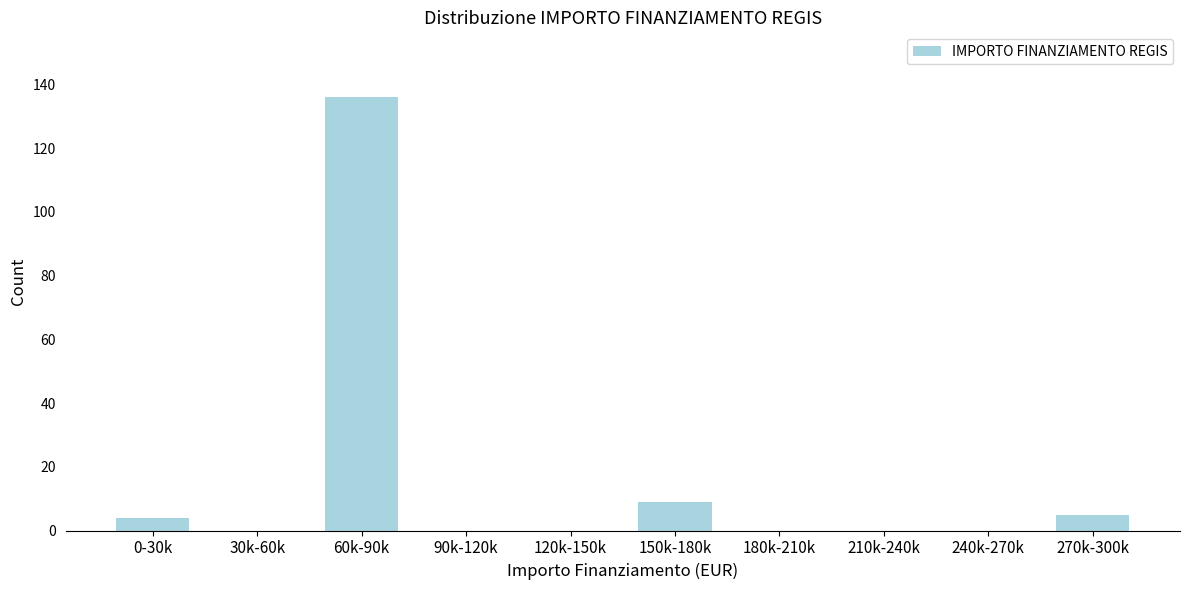

Reading left to right, transcribe all the data shown in this chart.

0-30k=4	30k-60k=0	60k-90k=136	90k-120k=0	120k-150k=0	150k-180k=9	180k-210k=0	210k-240k=0	240k-270k=0	270k-300k=5